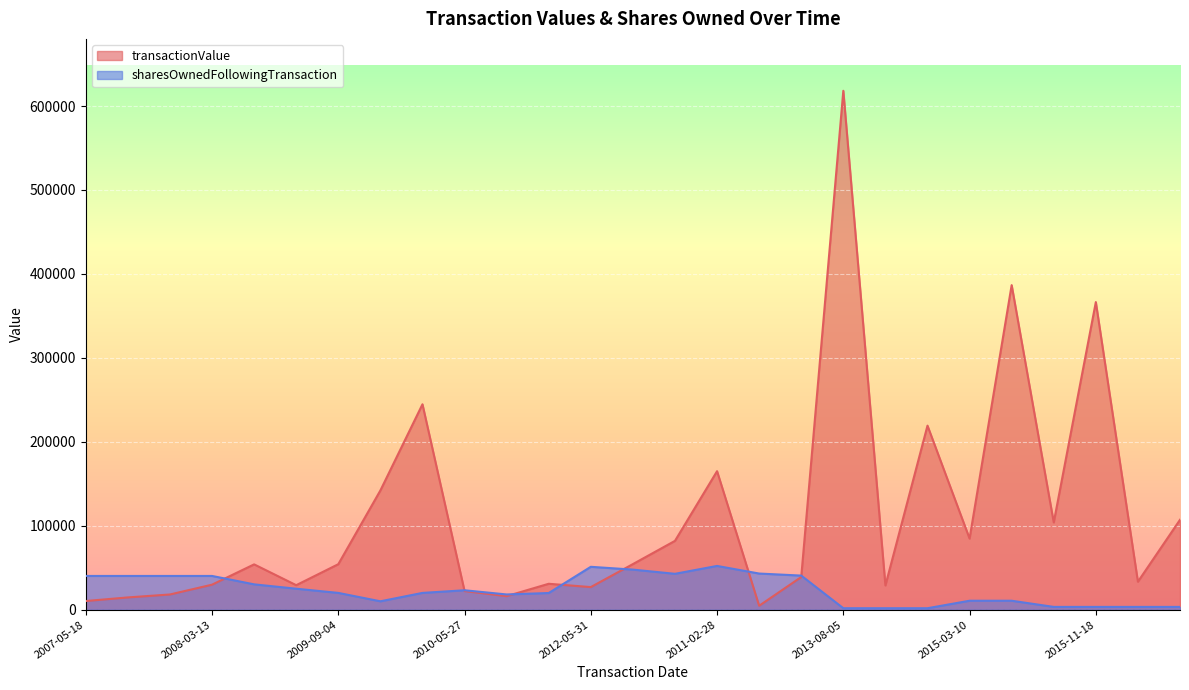

How many lines are shown in the chart?

2